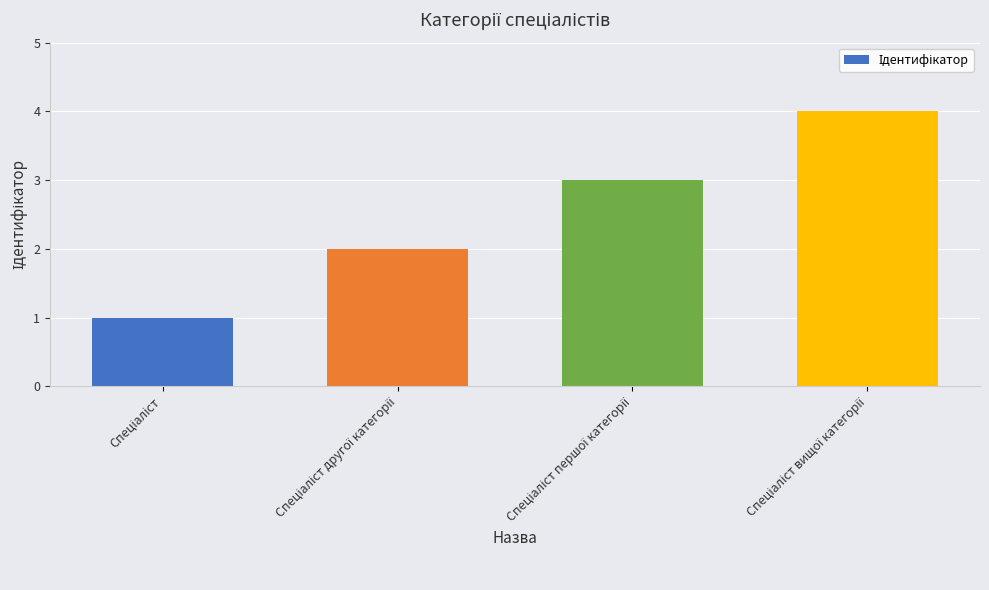

What is the maximum value shown in the chart?

4